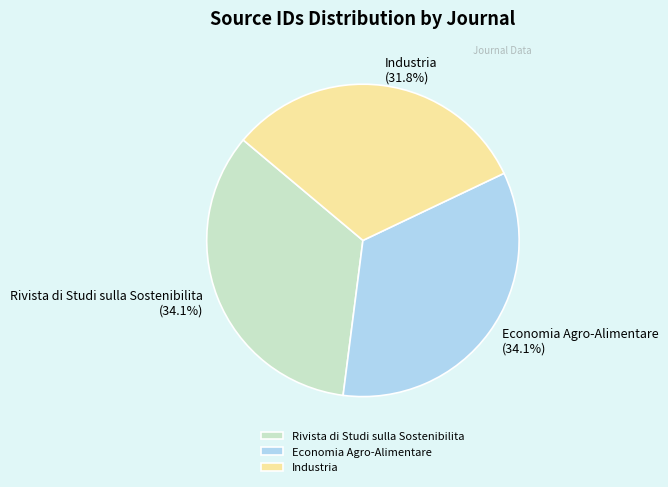

How many segments does this pie chart have?

3